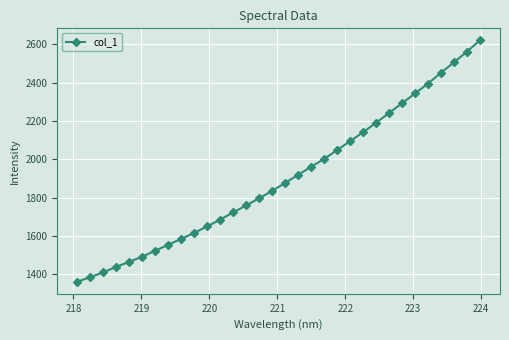

What is the sum of all values?

60933.6